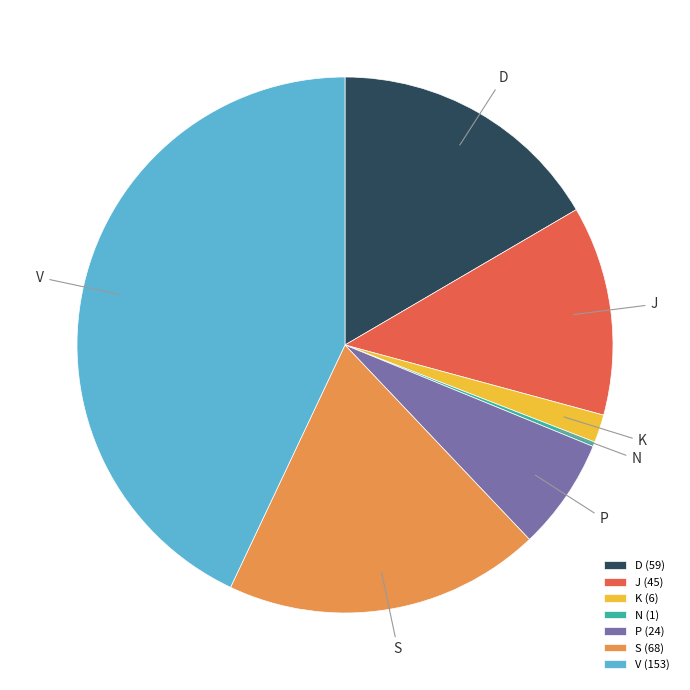

Is V the majority of the pie?

No